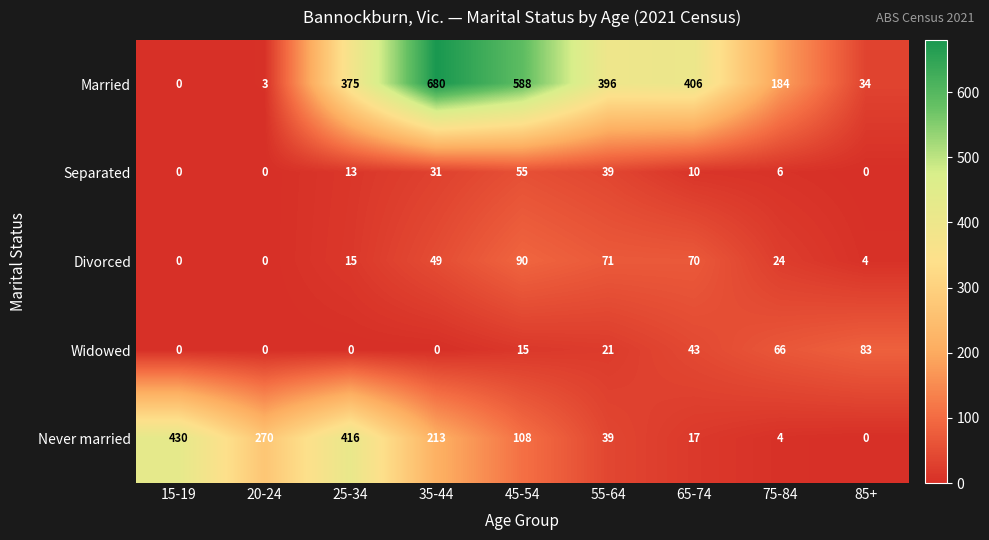

Which series has the largest total across all categories?

Married